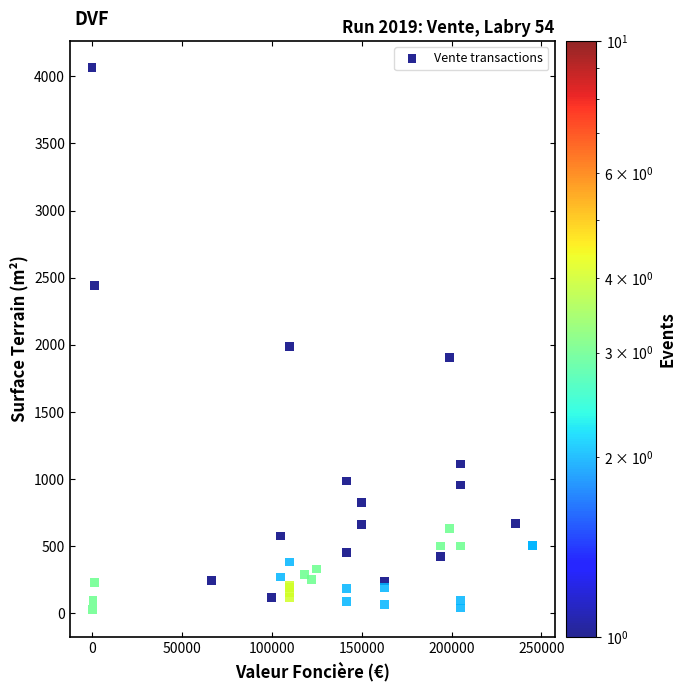

What Y value in the scatter plot is closest to 2044?

1990